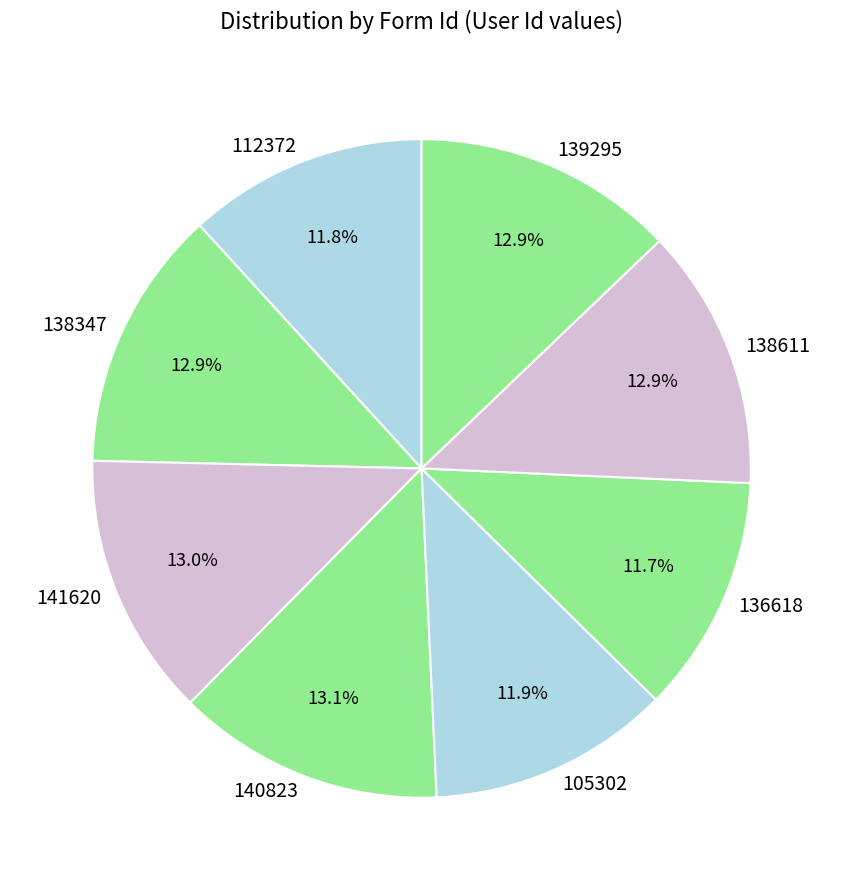

Does 138611 account for over 50% of the chart?

No